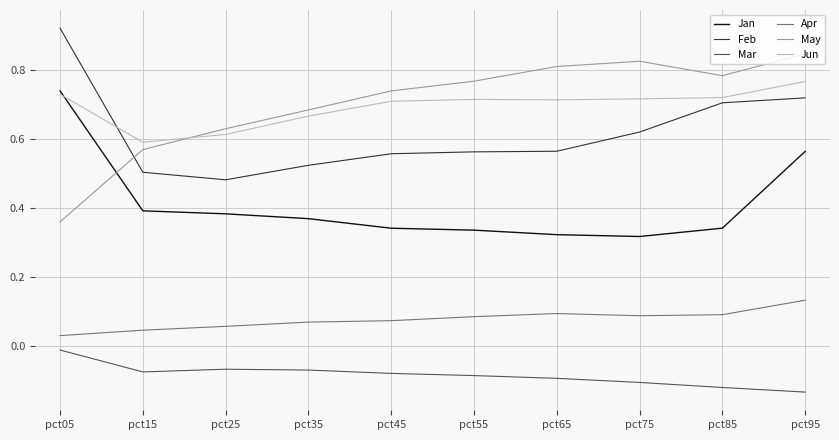

What is the difference between the highest and lowest values at pct95?

1.0